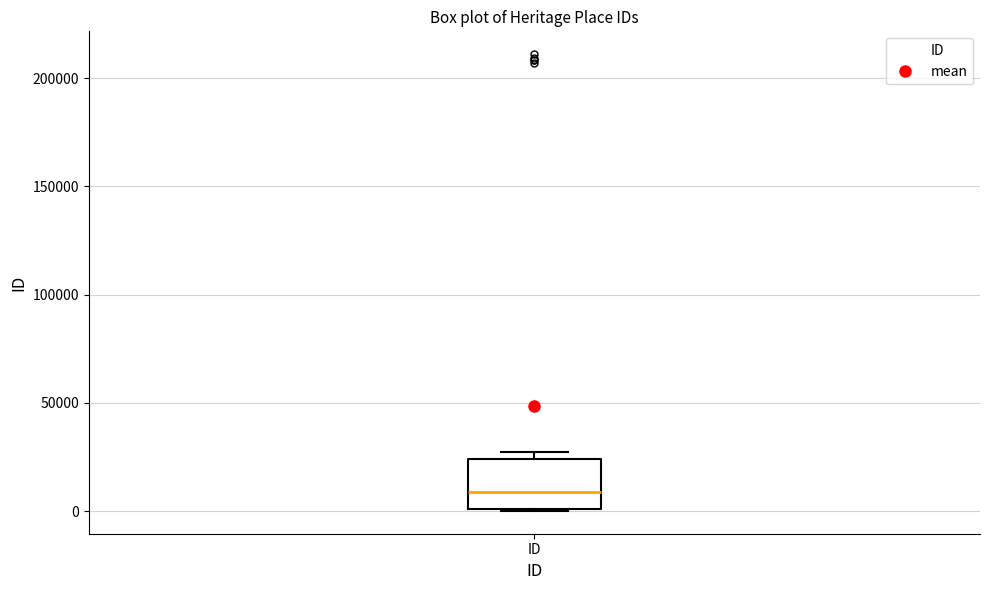

Transcribe this box plot: give where the median line is, the range the box spans, and where the two whiskers end, as read against the y-axis. The values are not printed on the chart, so give them approximately, as read against the axis.

median 10000, box 0 to 25000, whiskers 0 to 25000 (just above the box's upper edge)